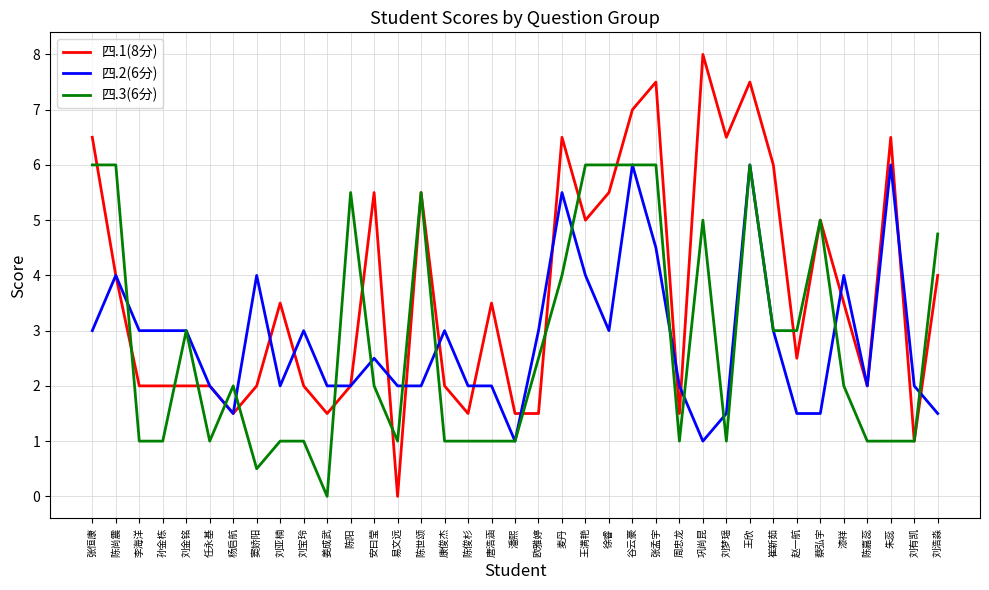

True or false: 四.3(6分) has a value of 1.0 at 李海洋.

True